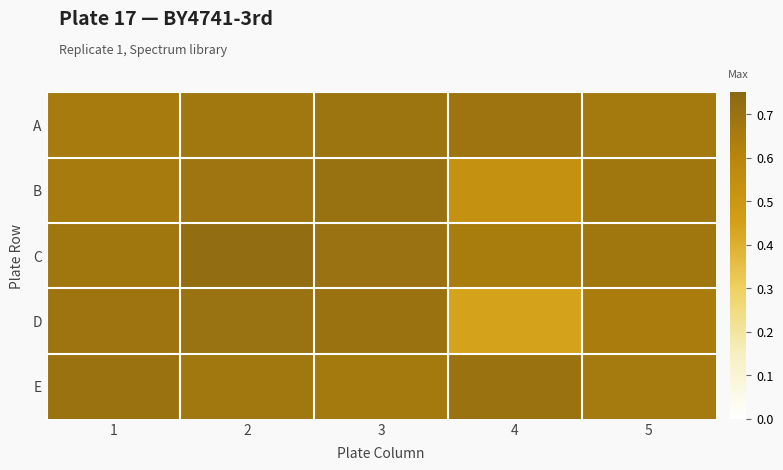

Rank the series by their maximum value, from lowest to highest.

A, E, D, B, C